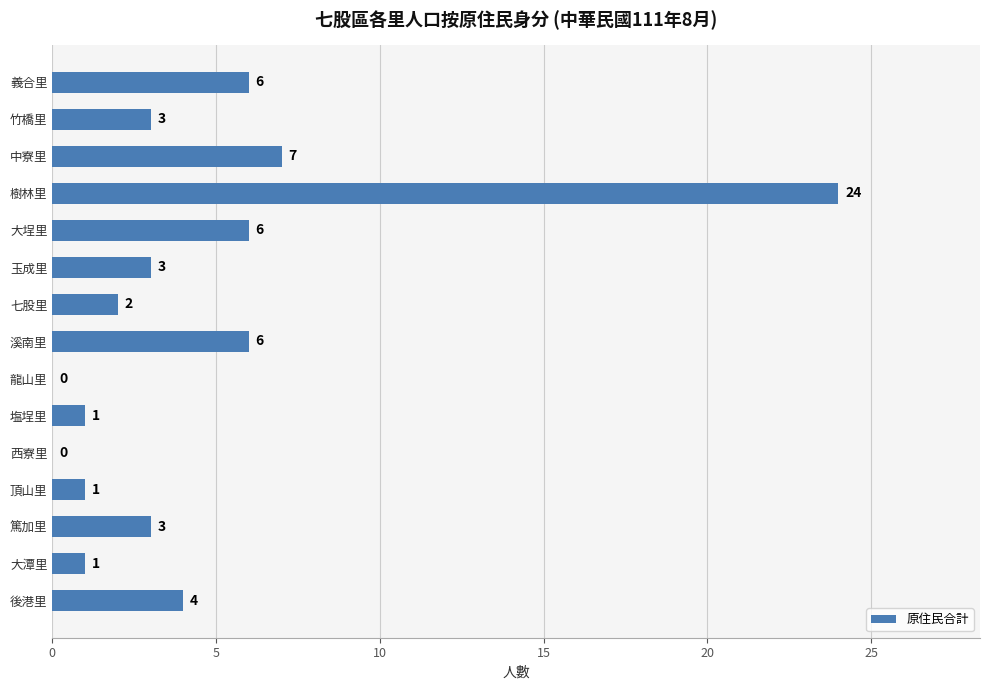

Which label corresponds to the largest value in the chart?

樹林里